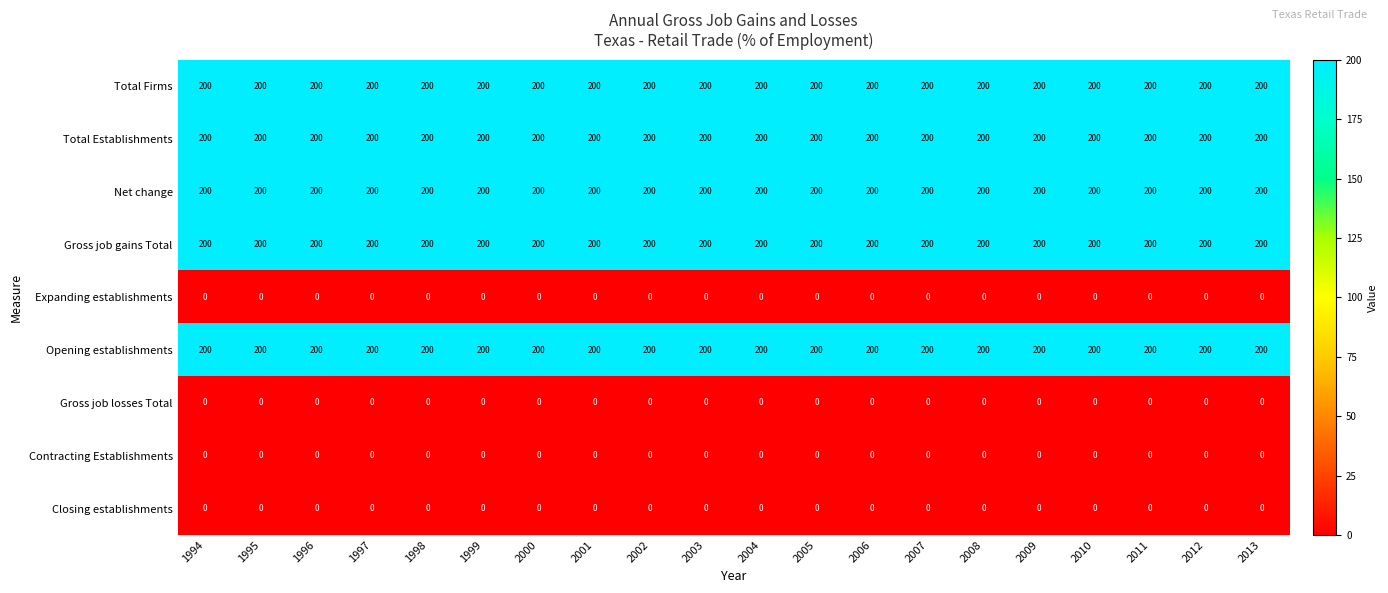

What is the sum of the Total Firms values at 1995 and 2001?

400